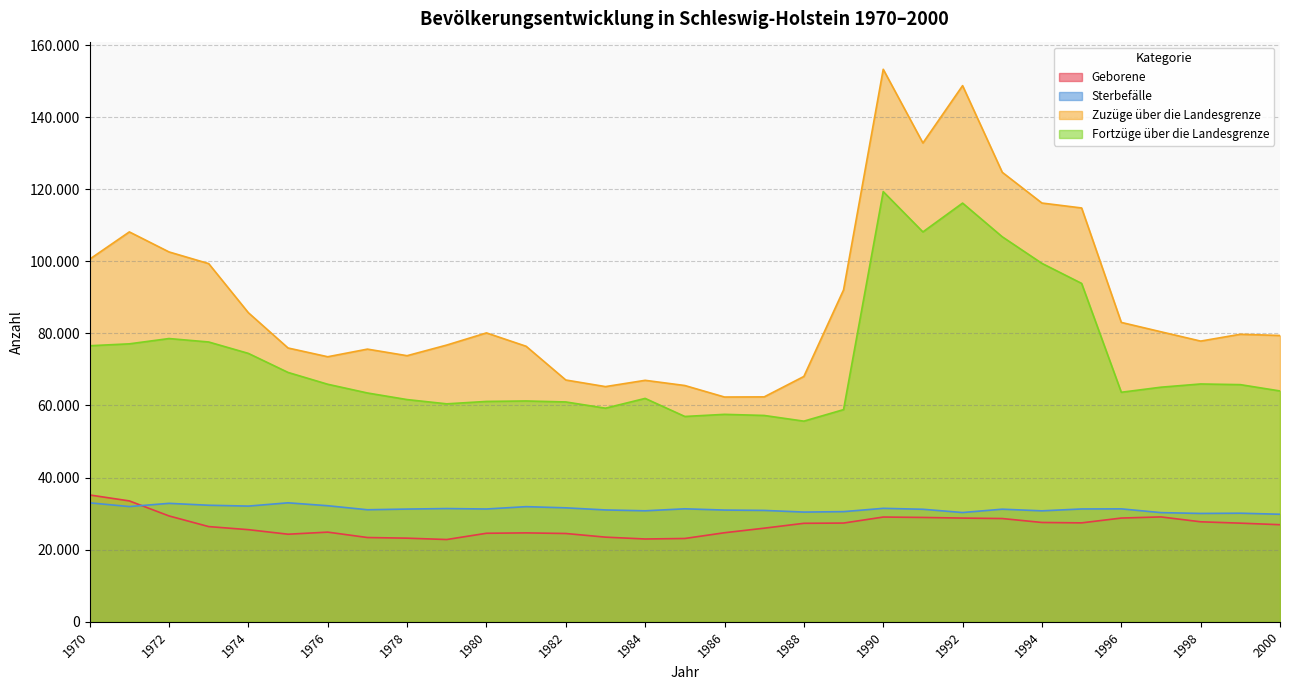

Which has a higher value, 1986 or 1976?

1976